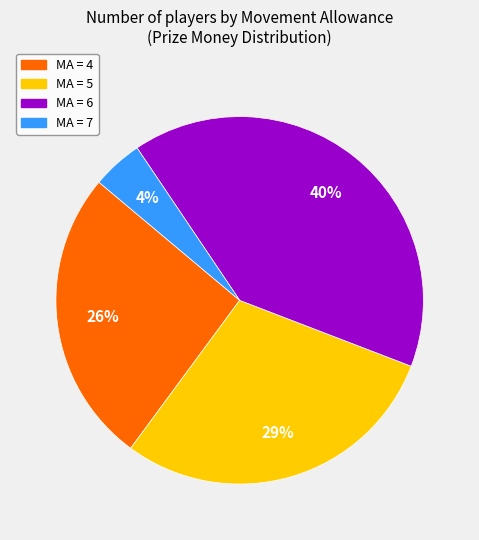

Does any single category account for the majority?

No